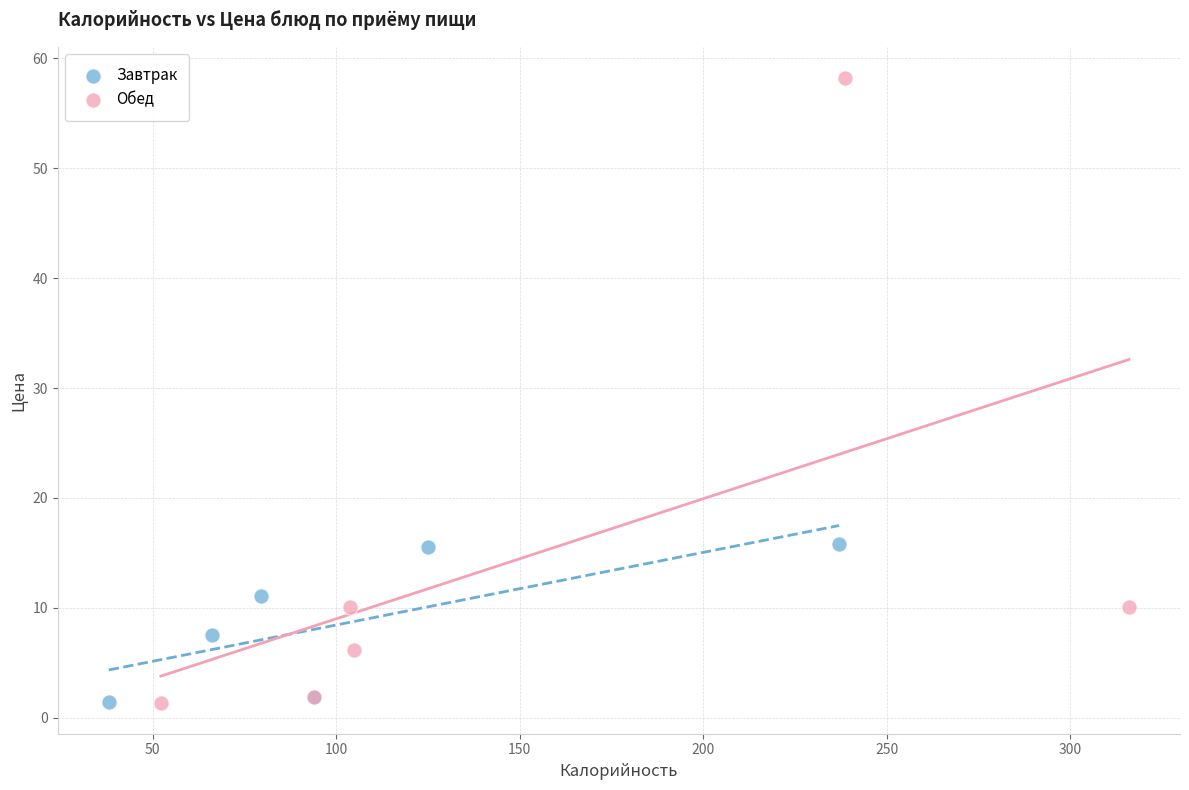

Which series reaches the maximum Y coordinate?

Обед